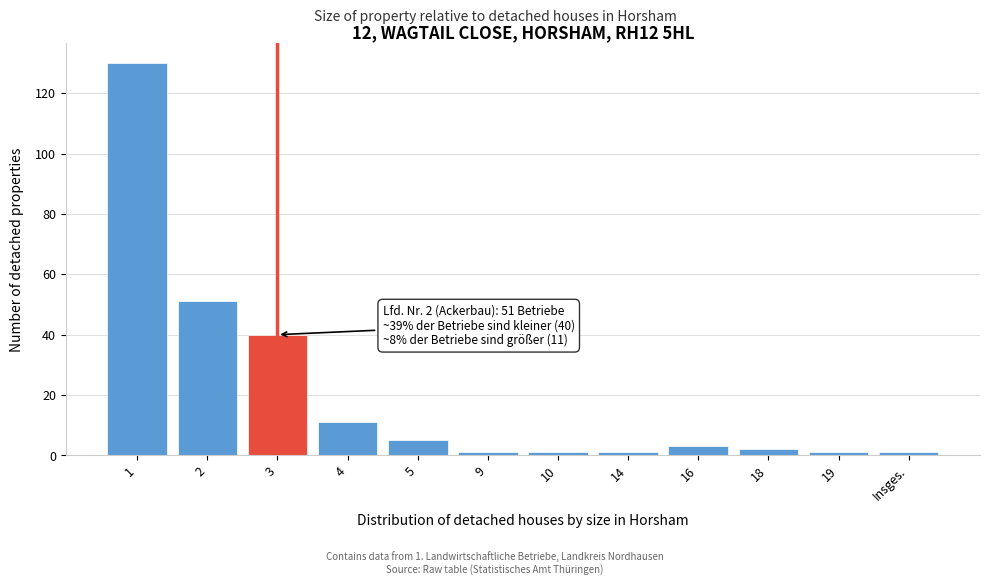

Reading left to right, extract all data points from this chart.

1=130	2=51	3=40	4=11	5=5	9=1	10=1	14=1	16=3	18=2	19=1	Insges.=1